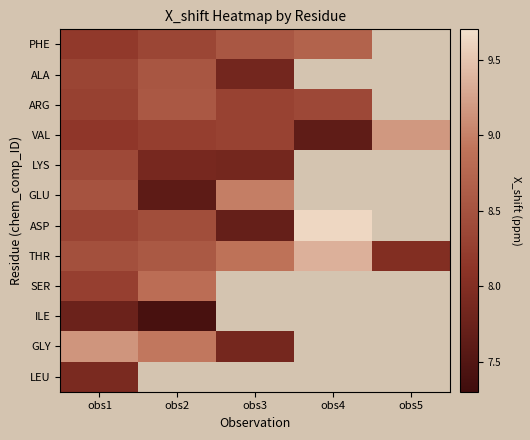

Which series has the largest range (max minus min)?

ASP